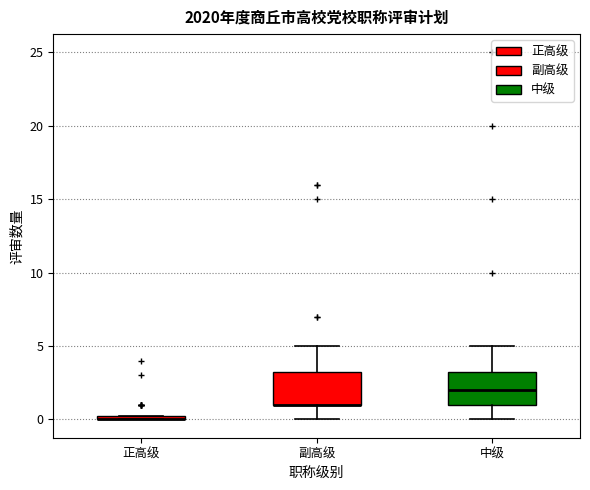

Where is the lower edge of the box for 副高级 on the y-axis? The values are not printed on the chart, so give them approximately, as read against the axis.

1.0